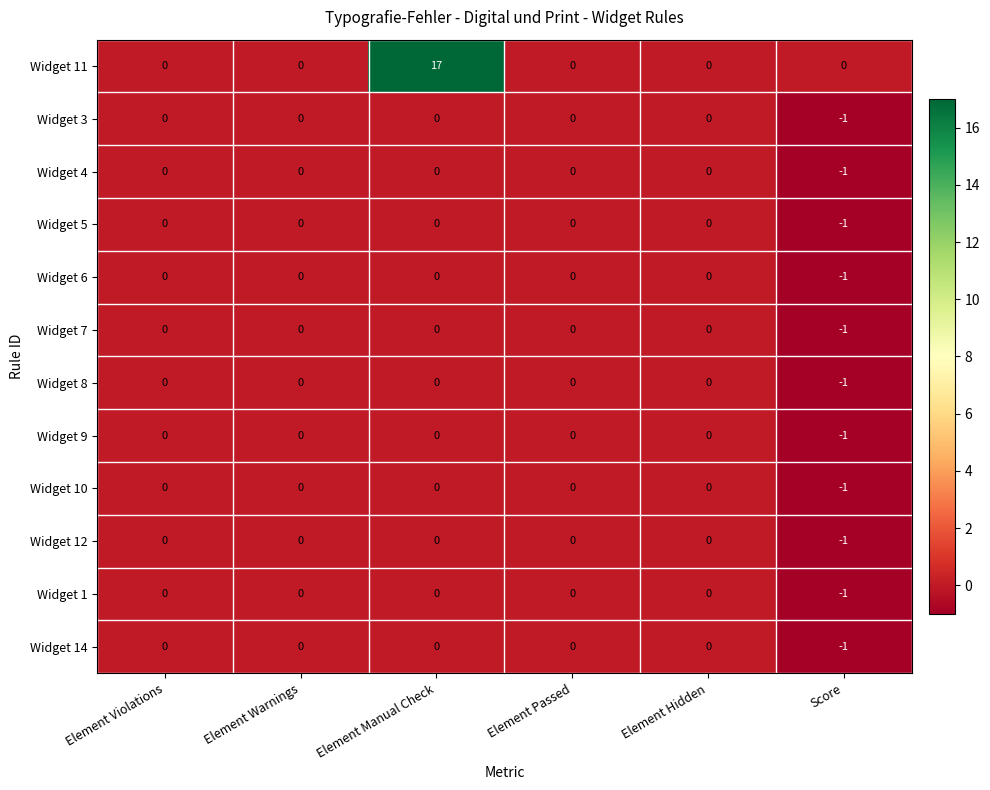

Is it true that Widget 1 equals 0 at Element Warnings?

True